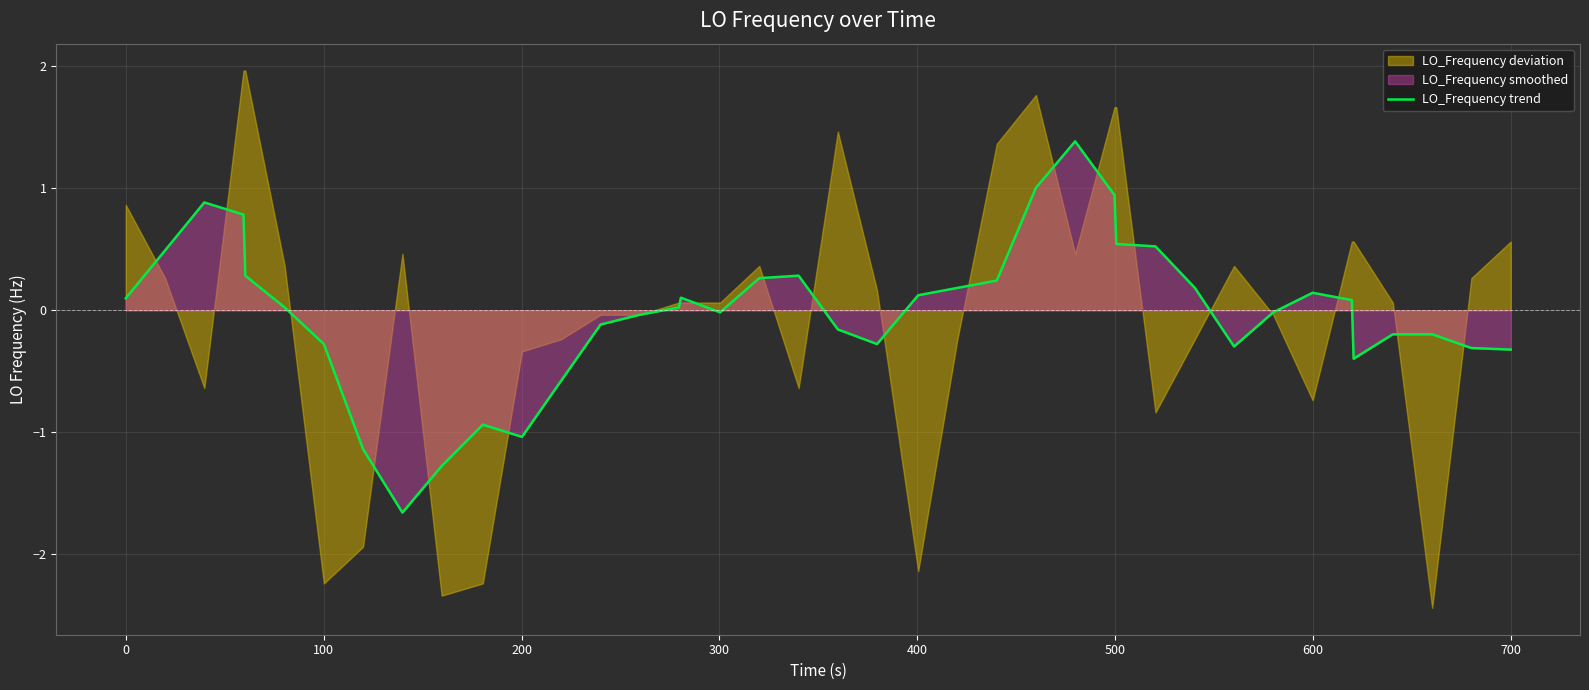

Reading left to right, what are all the values shown in this chart?

0.1	0.5	0.9	0.8	0.3	0.0	-0.3	-1.1	-1.7	-1.3	-0.9	-1.0	-0.6	-0.1	-0.0	0.0	0.1	-0.0	0.3	0.3	-0.2	-0.3	0.1	0.2	0.2	1.0	1.4	0.9	0.5	0.5	0.2	-0.3	-0.0	0.1	0.1	-0.4	-0.2	-0.2	-0.3	-0.3